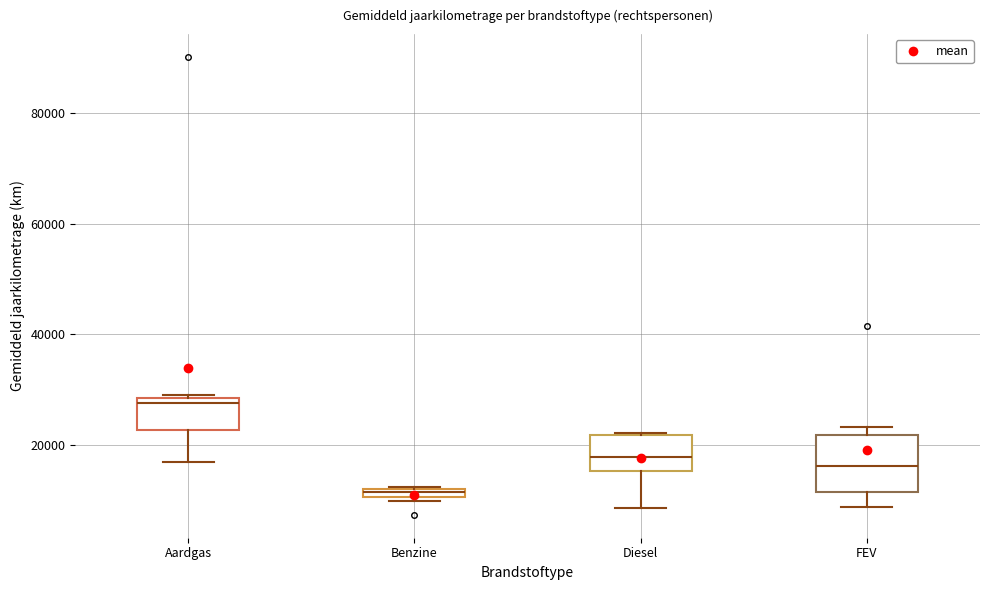

Where is the upper edge of the box for Aardgas on the y-axis? The values are not printed on the chart, so give them approximately, as read against the axis.

28000